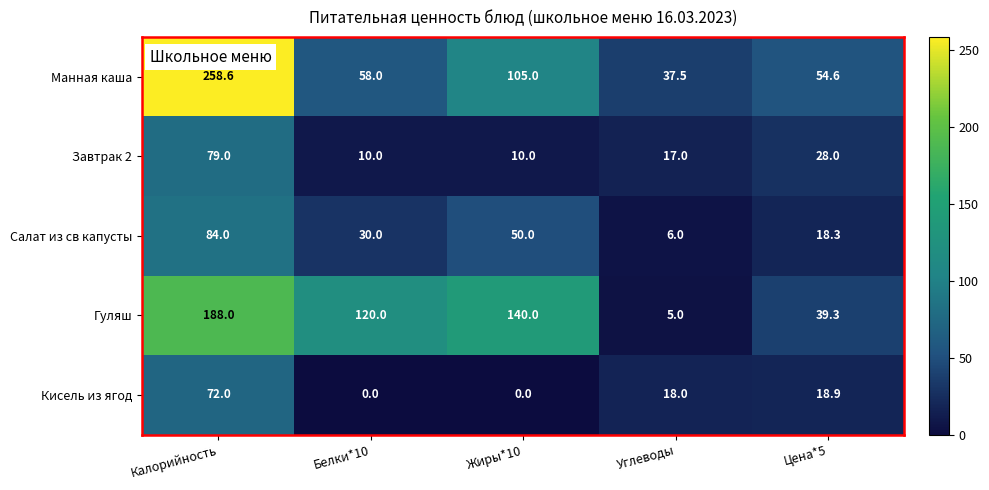

What is the sum of the Кисель из ягод values at Углеводы and Жиры*10?

18.0